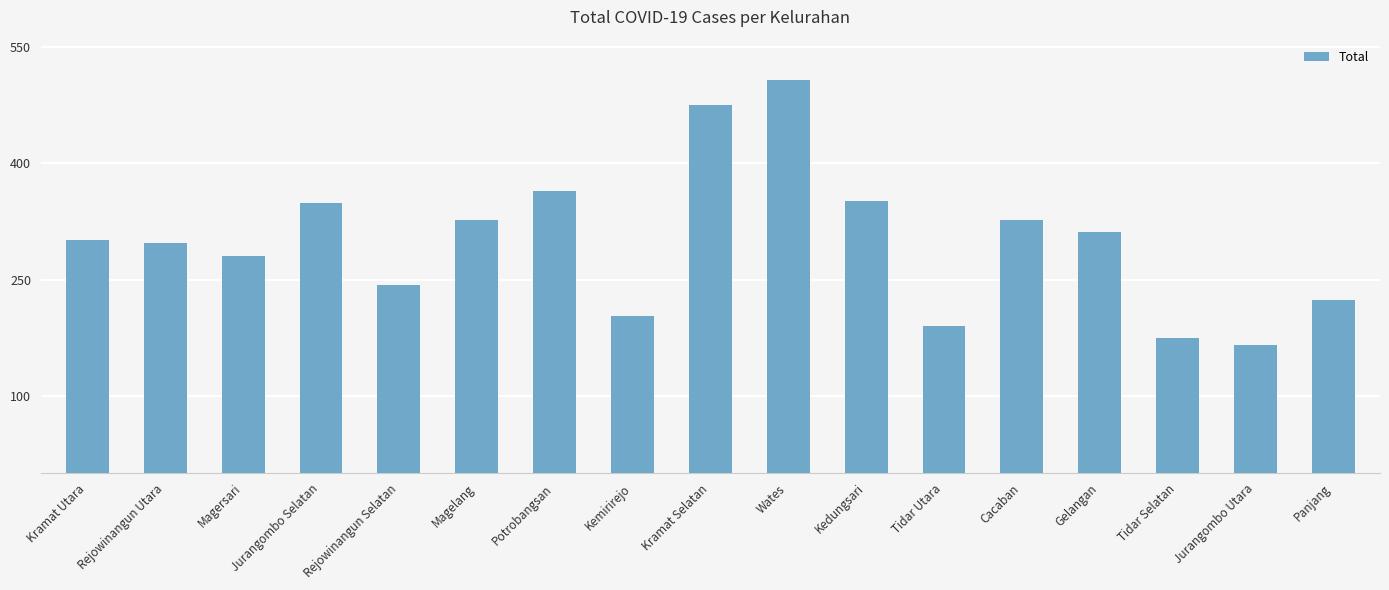

True or false: the data shows 351 at Kedungsari.

True